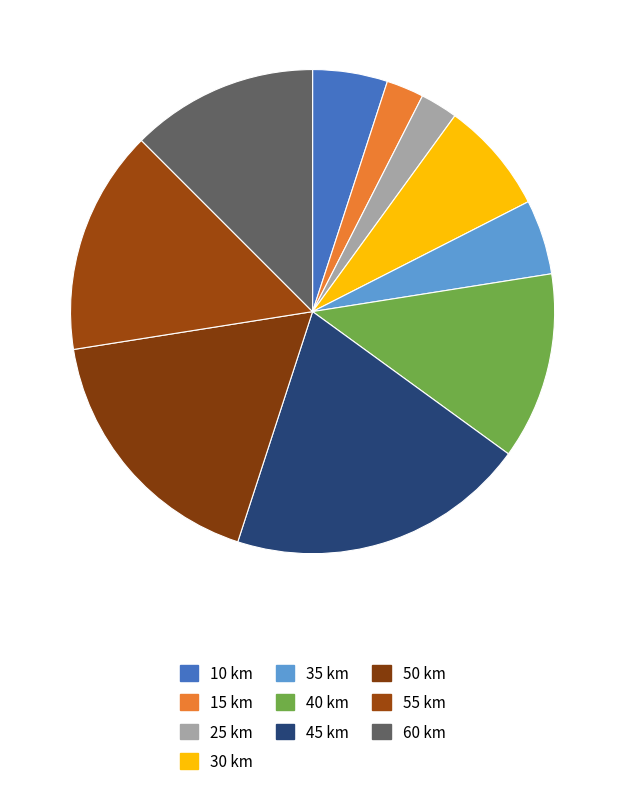

Is there a majority slice in this chart?

No